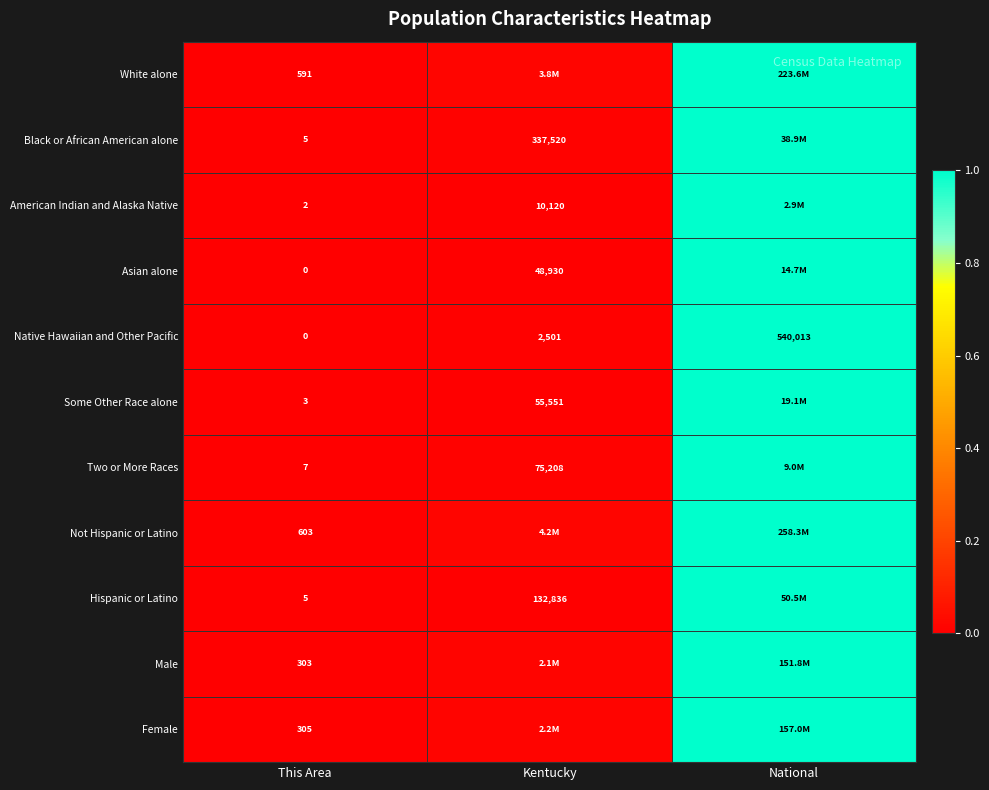

The value of Black or African American alone at This Area is 0.0. True or false?

False